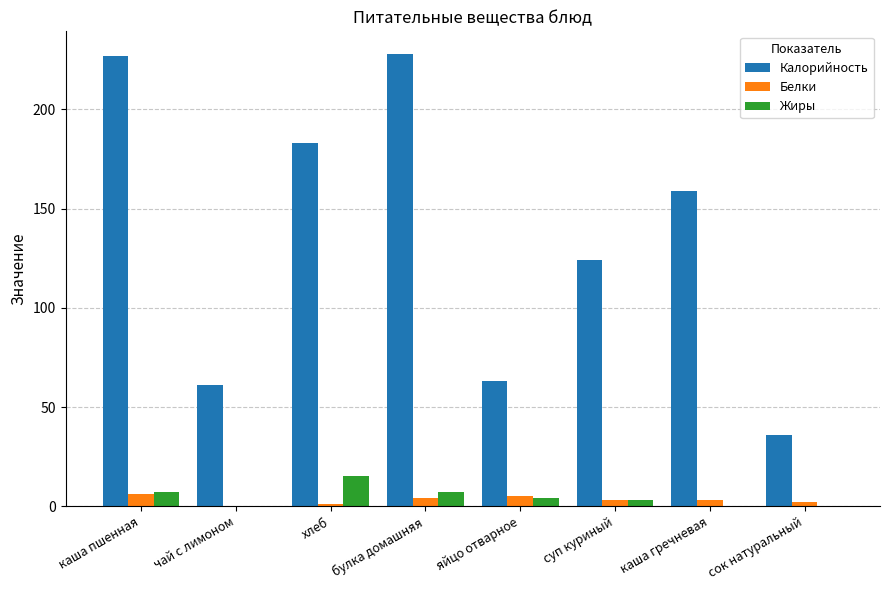

Where does the Калорийность series first go above 159?

каша пшенная